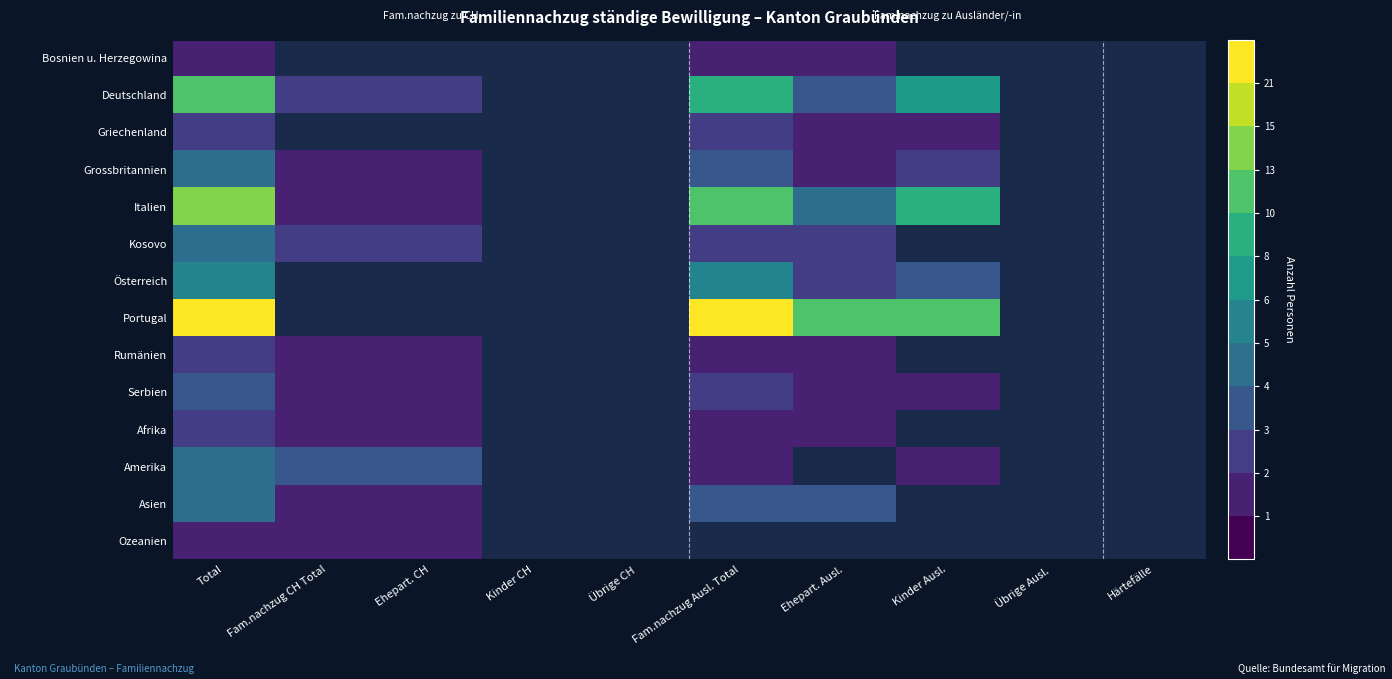

At Total, list the series in order from largest to smallest.

Portugal, Italien, Deutschland, Österreich, Grossbritannien, Kosovo, Amerika, Asien, Serbien, Griechenland, Rumänien, Afrika, Bosnien u. Herzegowina, Ozeanien